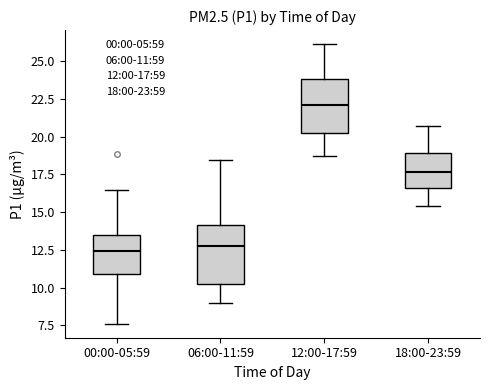

Reading left to right, read every box against the y-axis: the position of its median line, the range the box covers, and the ends of its whiskers. The values are not printed on the chart, so give them approximately, as read against the axis.

00:00-05:59: median 12.5, box 11.0 to 13.5, whiskers 7.5 to 16.5
06:00-11:59: median 12.5, box 10.0 to 14.0, whiskers 9.0 to 18.5
12:00-17:59: median 22.0, box 20.0 to 24.0, whiskers 18.5 to 26.0
18:00-23:59: median 17.5, box 16.5 to 19.0, whiskers 15.5 to 20.5